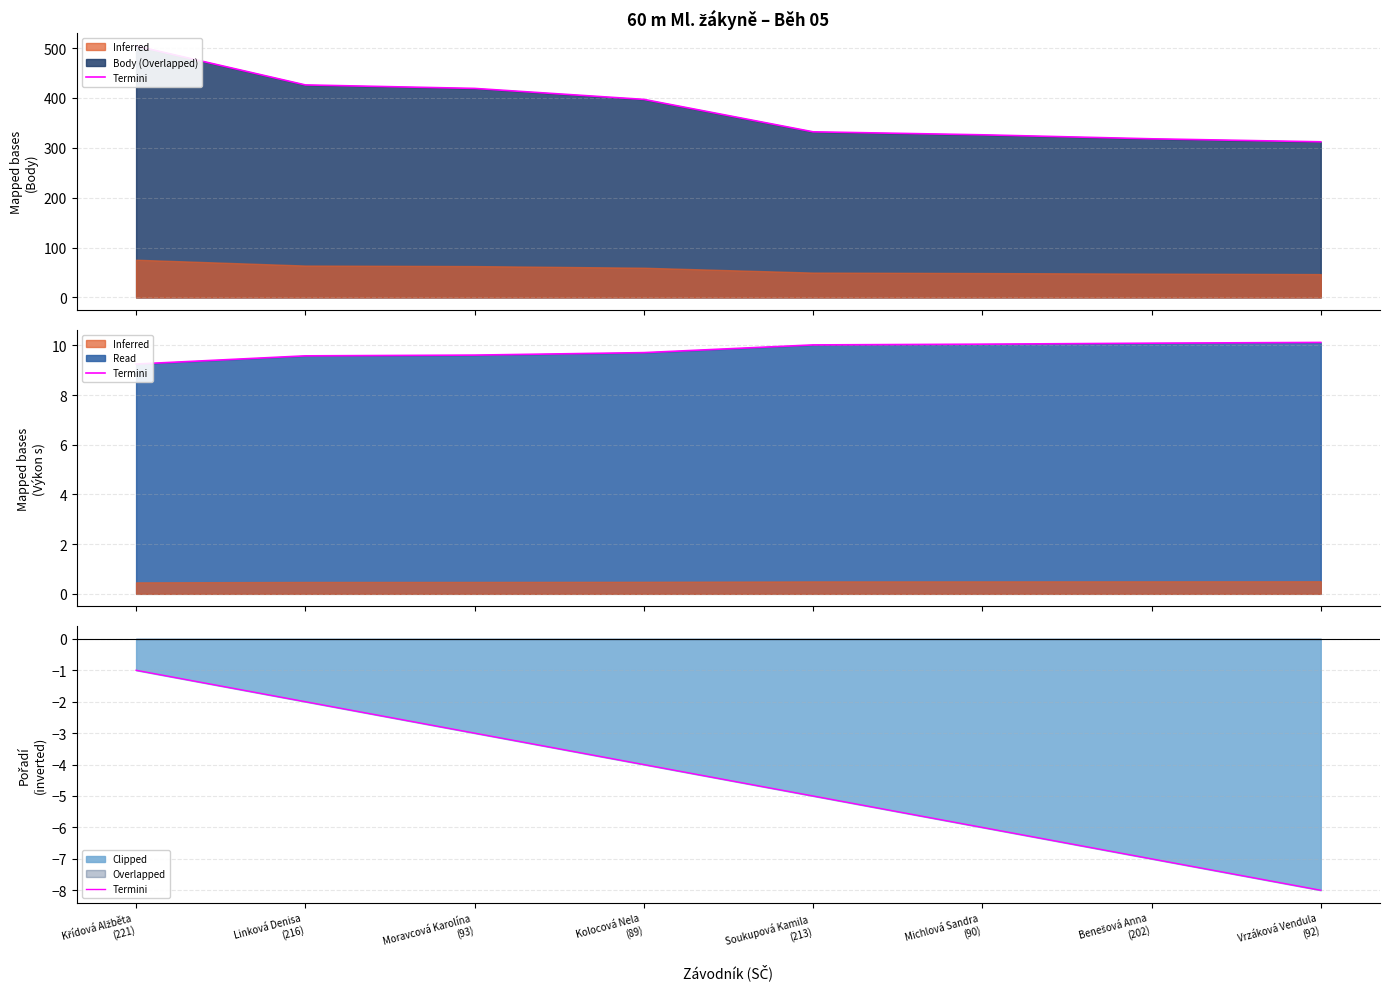

What is the value of the 5th point from the left?

-5